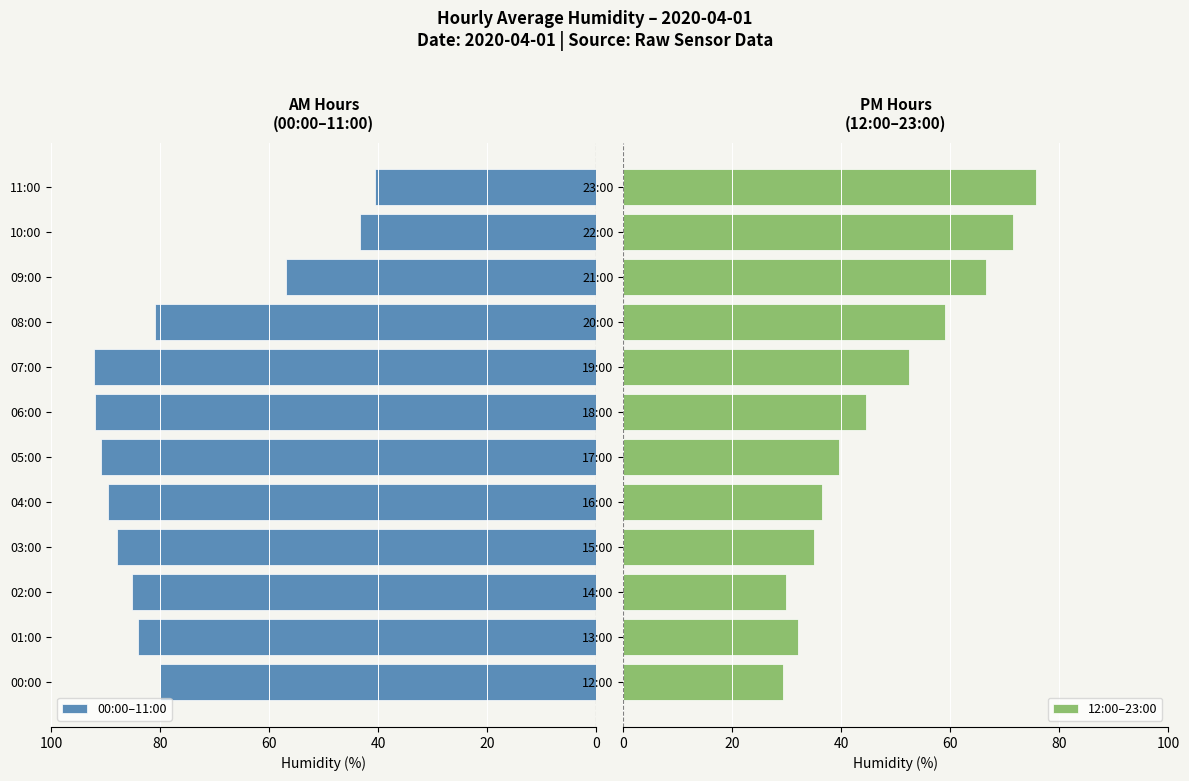

At how many categories does at least one series exceed 42?

12